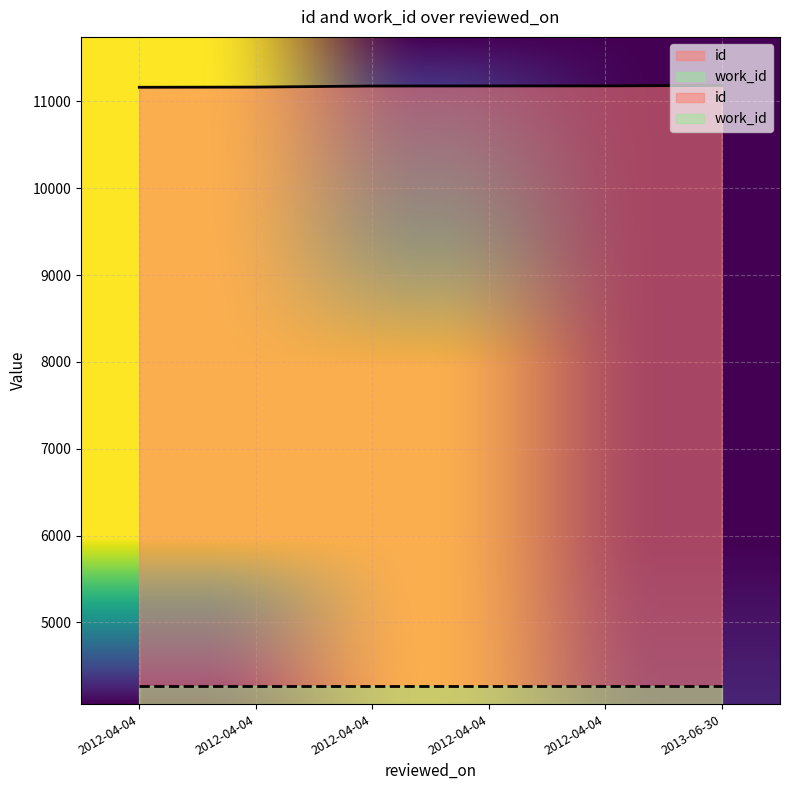

Where does the data first go above 11178?

2012-04-04